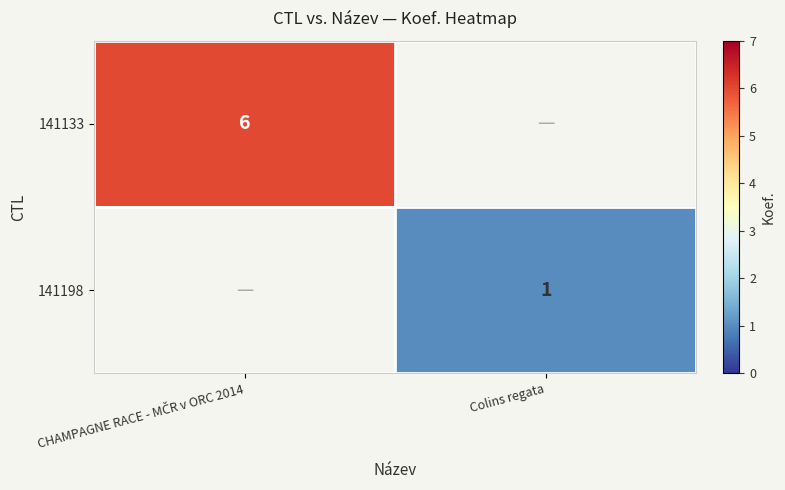

The 141198 series shows 1 at Colins regata. True or false?

True